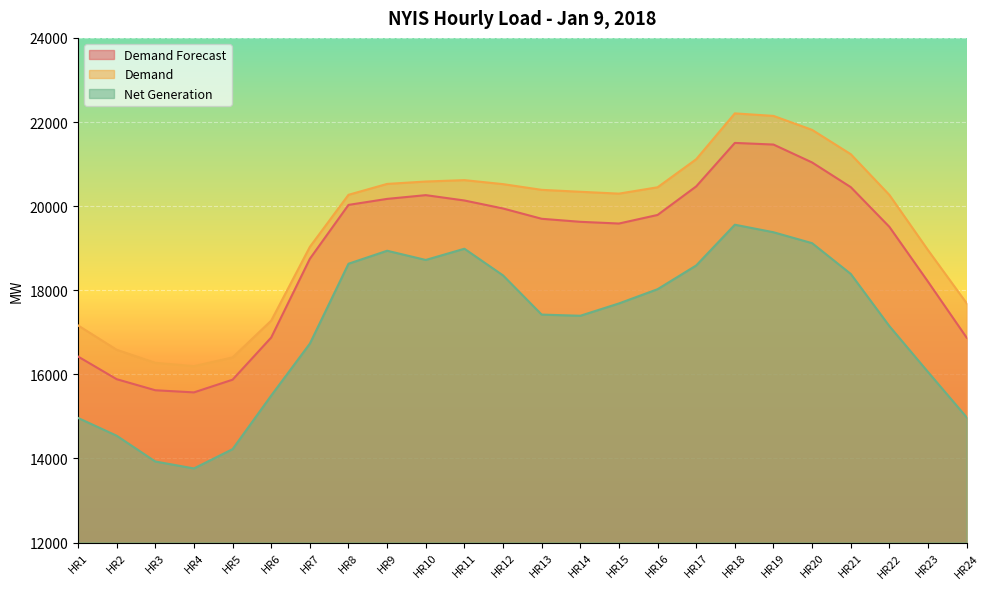

Reading left to right, list all the values displayed in this chart.

Demand Forecast: 16424	15885	15622	15571	15873	16876	18747	20029	20172	20261	20134	19944	19699	19627	19586	19790	20469	21503	21464	21038	20452	19507	18203	16872
Demand: 17164	16585	16274	16195	16403	17277	19031	20269	20528	20585	20618	20523	20387	20341	20297	20448	21115	22205	22145	21813	21235	20266	18953	17690
Net Generation: 14964	14541	13928	13763	14222	15496	16730	18630	18939	18720	18987	18353	17421	17393	17686	18025	18589	19558	19379	19119	18388	17147	16056	14978